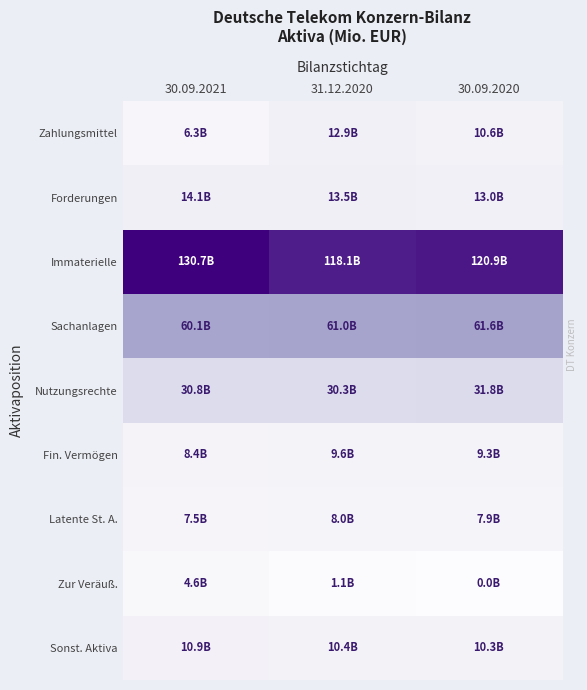

How many distinct data groups are displayed?

9